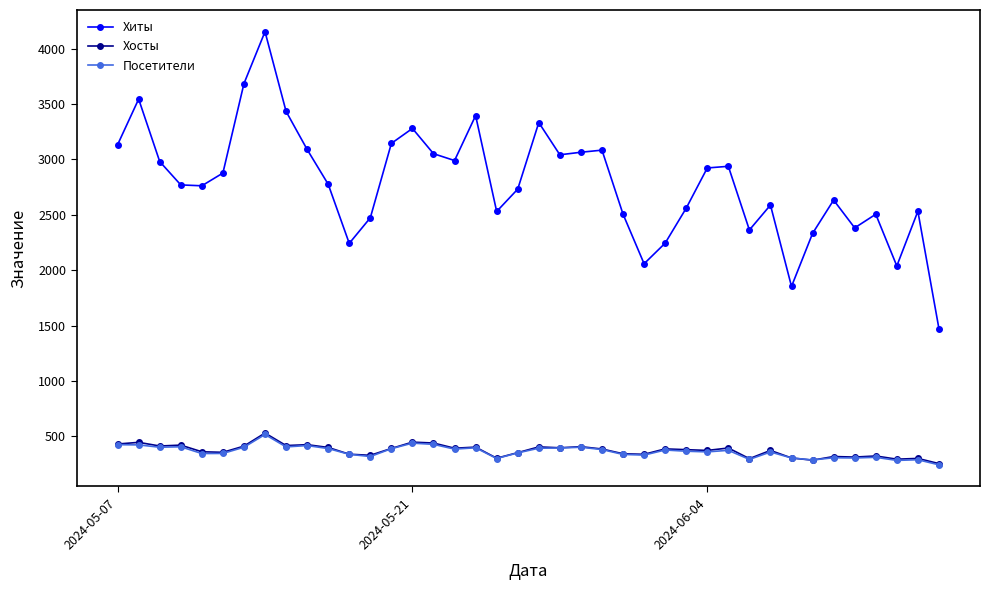

True or false: Хосты and Хиты intersect in this chart.

False